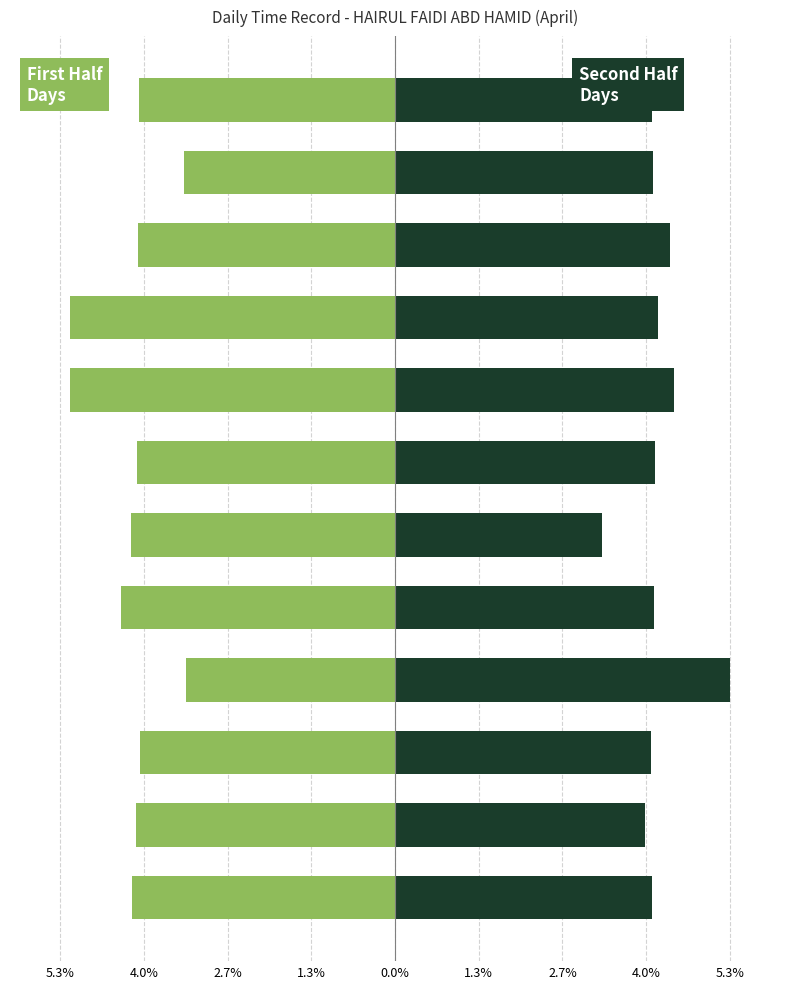

What is the smallest value displayed?

-5.2